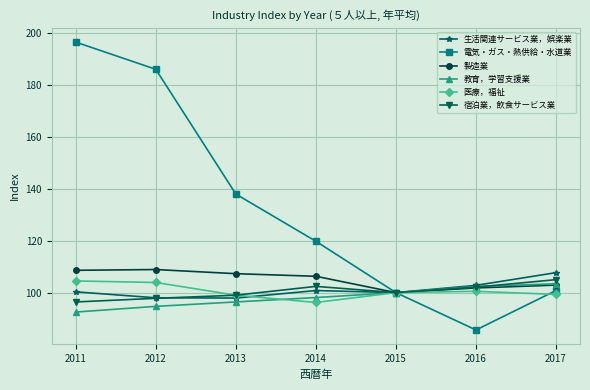

In 医療，福祉, how many points are higher than both neighbors (excluding endpoints)?

1